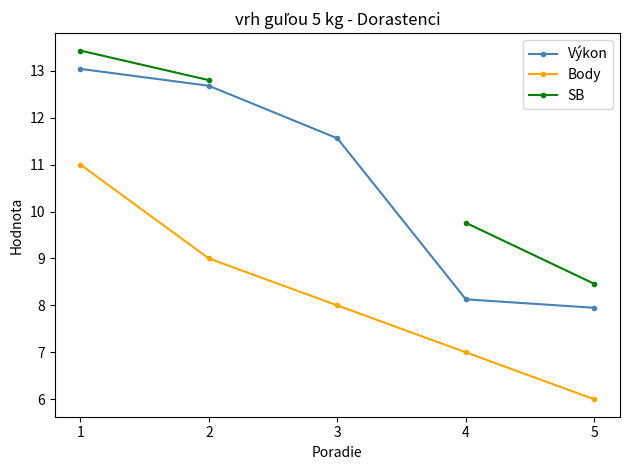

Which series has the widest spread of values?

Výkon